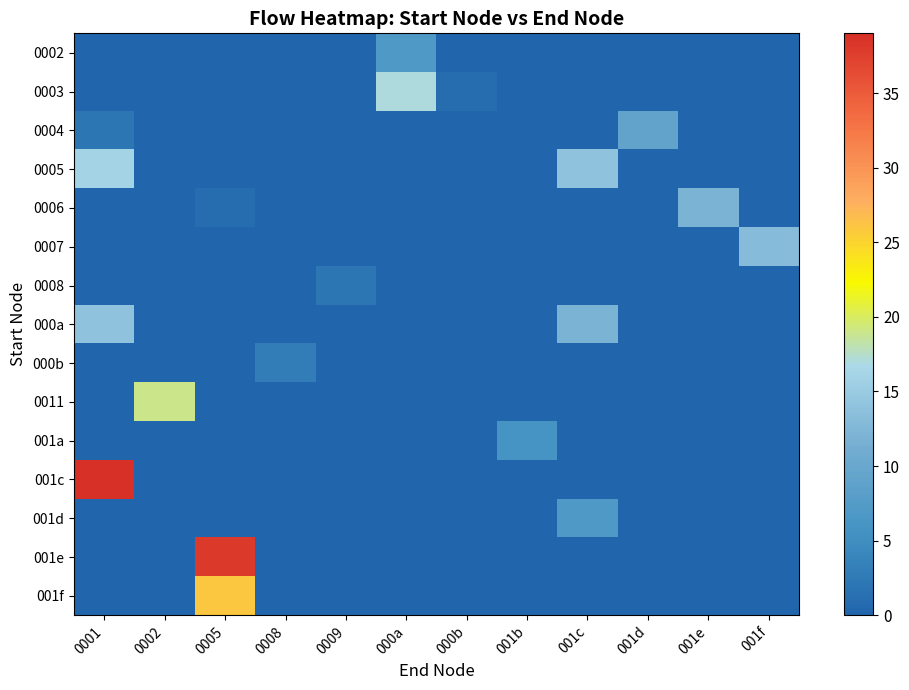

Rank the series at 0005 from lowest to highest value.

0002, 0003, 0004, 0005, 0007, 0008, 000a, 000b, 0011, 001a, 001c, 001d, 0006, 001f, 001e